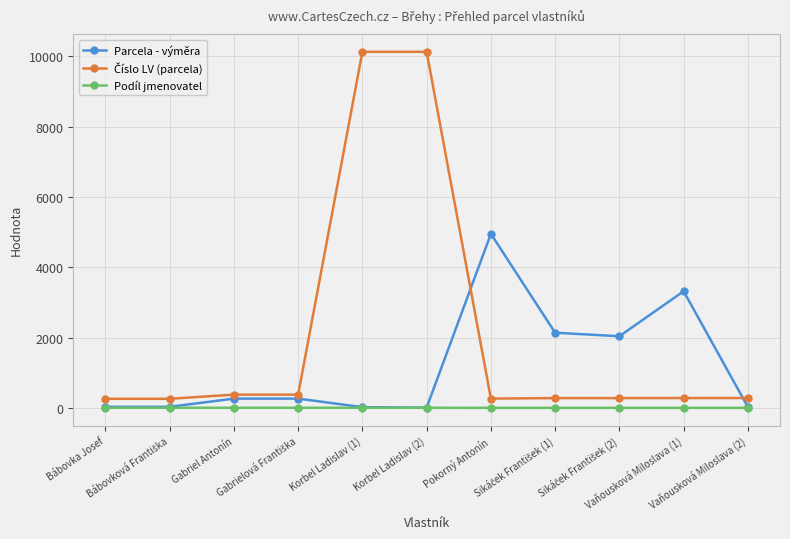

How many Podíl jmenovatel values are between 1 and 2?

11